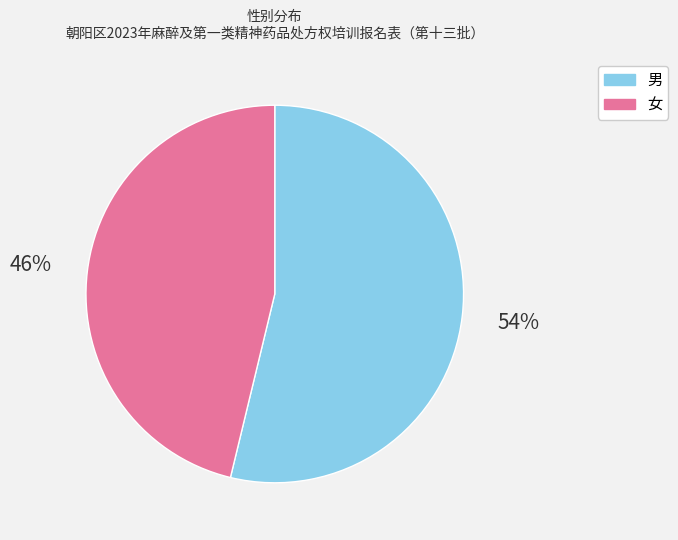

Rank the categories by value from highest to lowest.

男, 女